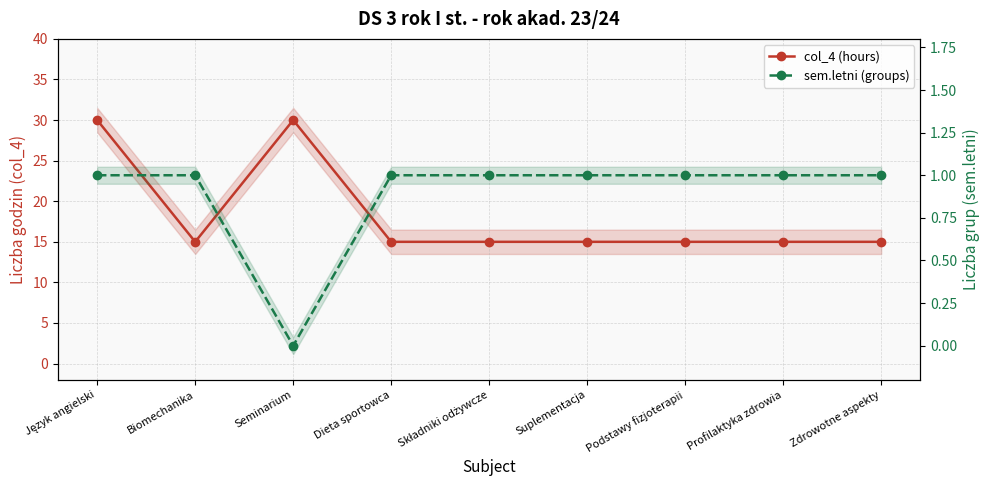

What is the label of the 1st point from the right?

Zdrowotne aspekty